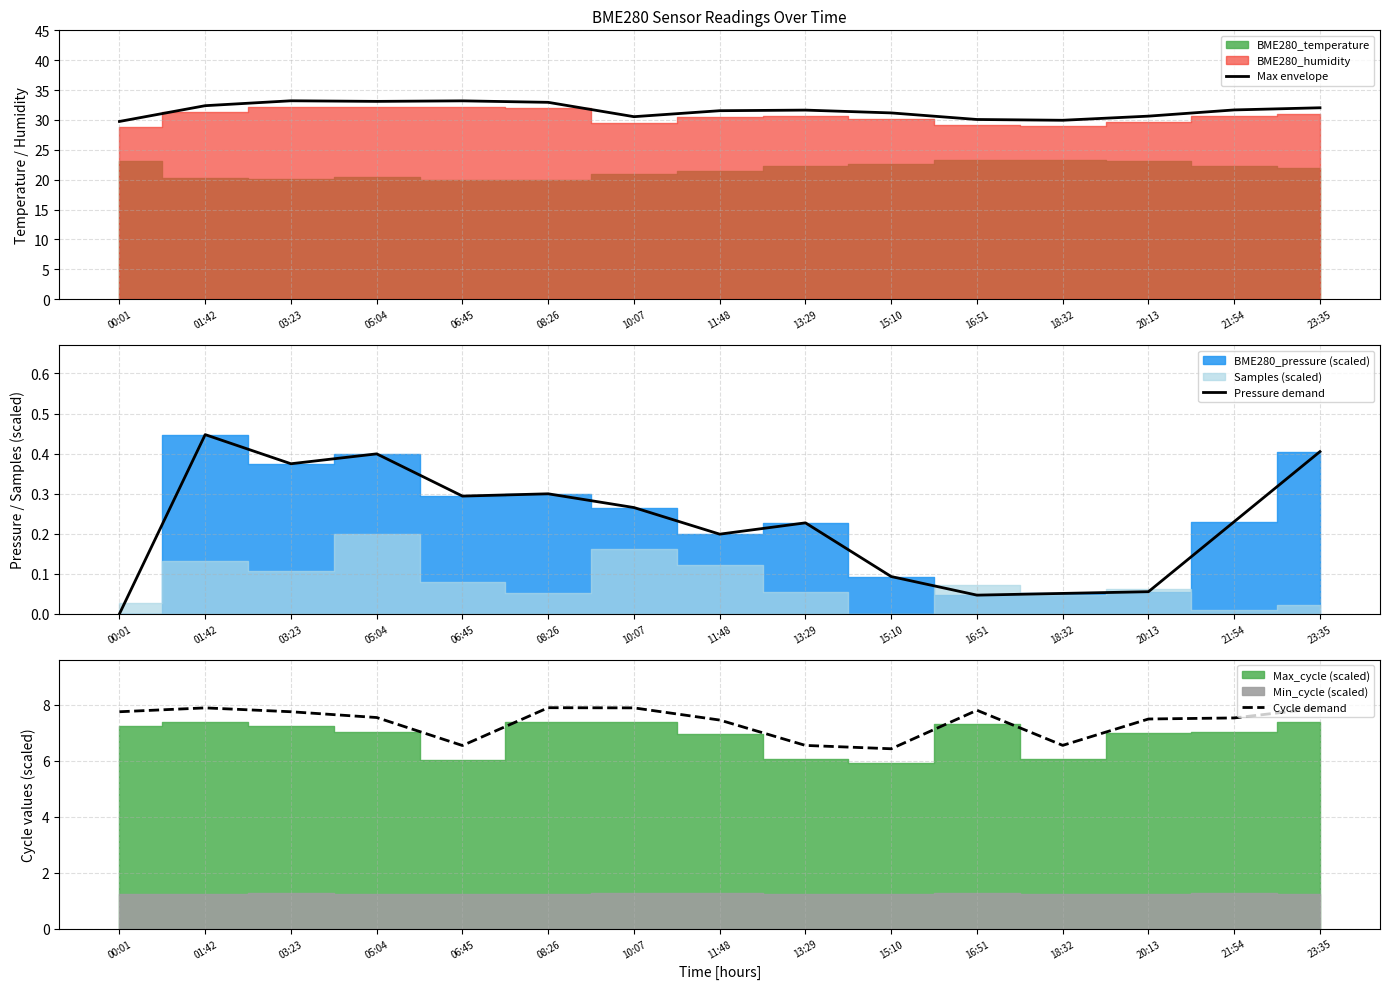

Which series has the largest range (max minus min)?

Max envelope